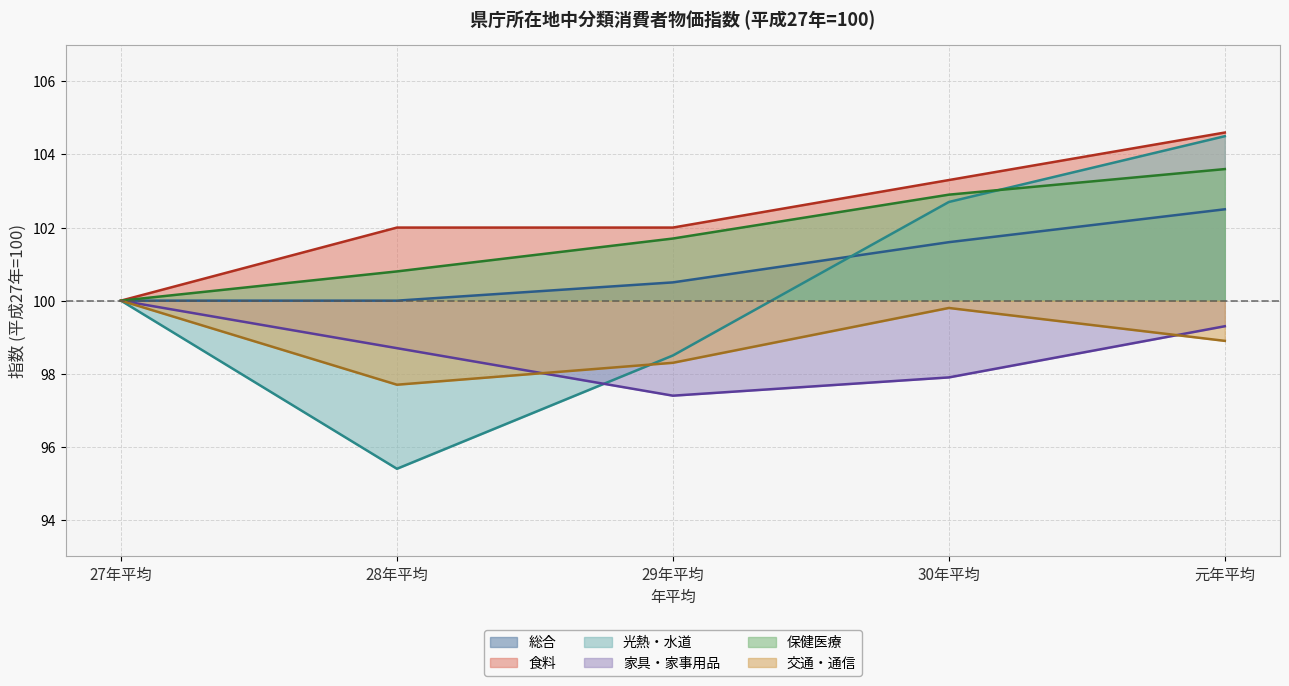

What position from the left is 28年平均?

2